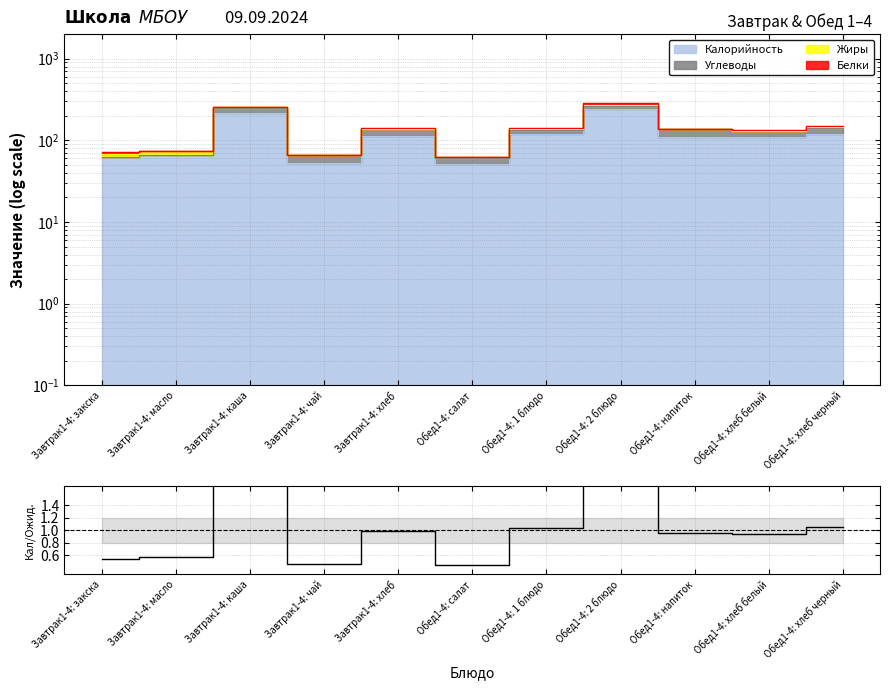

Reading left to right, extract all data points from this chart.

Завтрак1-4: закска=0.5	Завтрак1-4: масло=0.6	Завтрак1-4: каша=1.9	Завтрак1-4: чай=0.5	Завтрак1-4: хлеб=1.0	Обед1-4: салат=0.4	Обед1-4: 1 блюдо=1.0	Обед1-4: 2 блюдо=2.1	Обед1-4: напиток=1.0	Обед1-4: хлеб белый=0.9	Обед1-4: хлеб черный=1.1